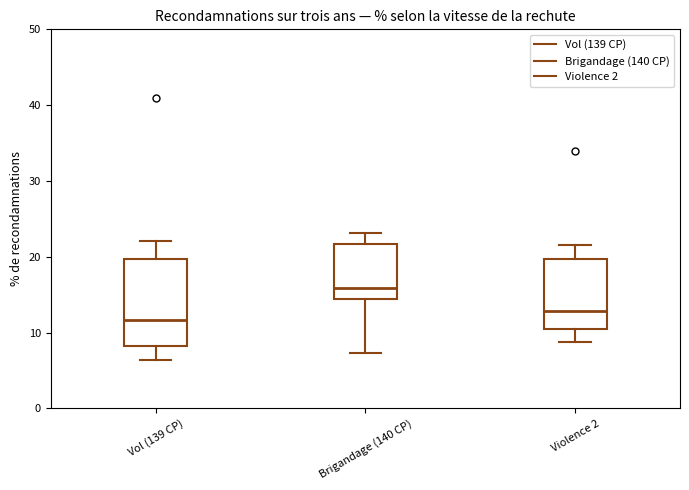

Reading left to right, read every box against the y-axis: the position of its median line, the range the box covers, and the ends of its whiskers. The values are not printed on the chart, so give them approximately, as read against the axis.

Vol (139 CP): median 12, box 8 to 20, whiskers 6 to 22
Brigandage (140 CP): median 16, box 14 to 22, whiskers 7 to 23
Violence 2: median 13, box 10 to 20, whiskers 9 to 22